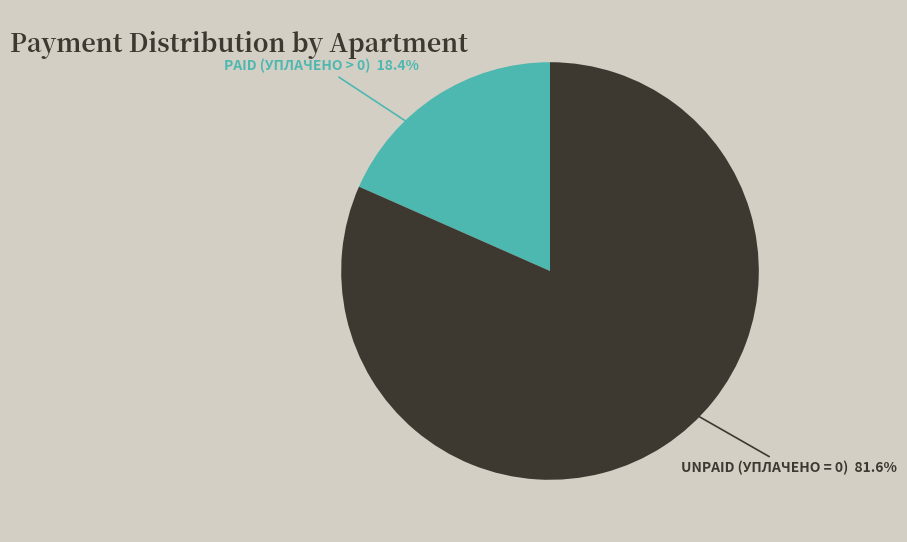

To the nearest percent, what is the average slice percentage?

50%